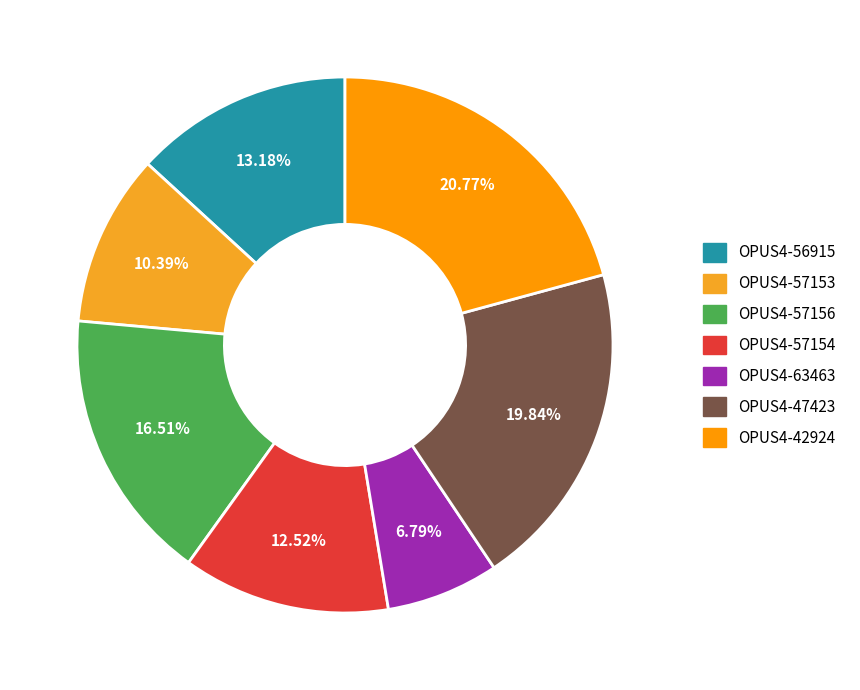

Which category has the smallest portion of the pie?

OPUS4-63463